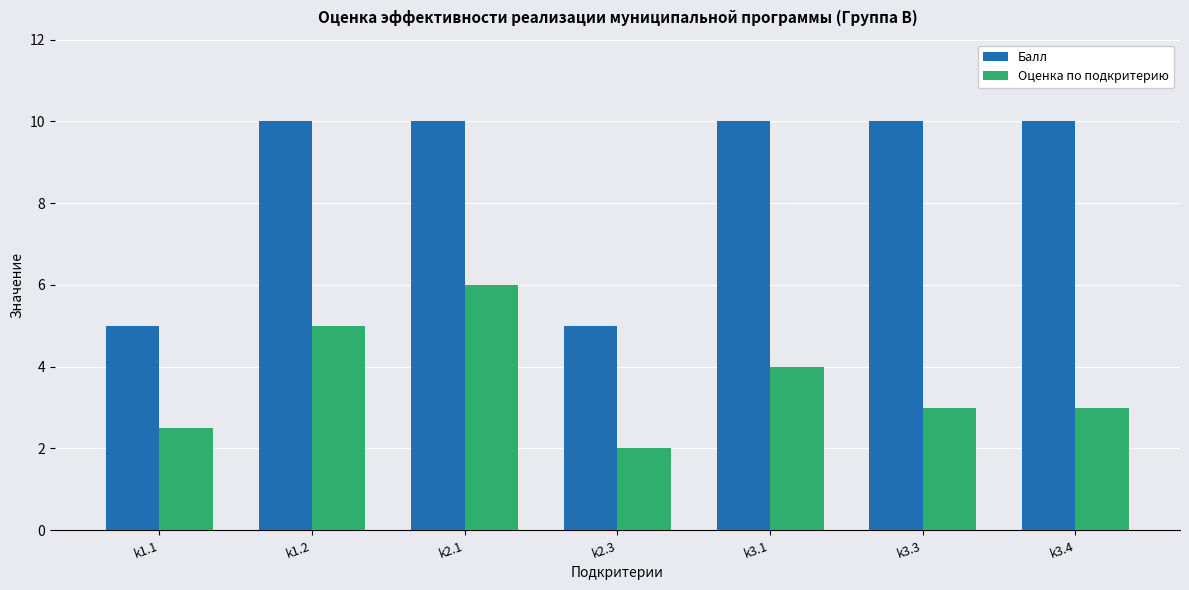

What is the spread (max minus min) of values at k2.3?

3.0